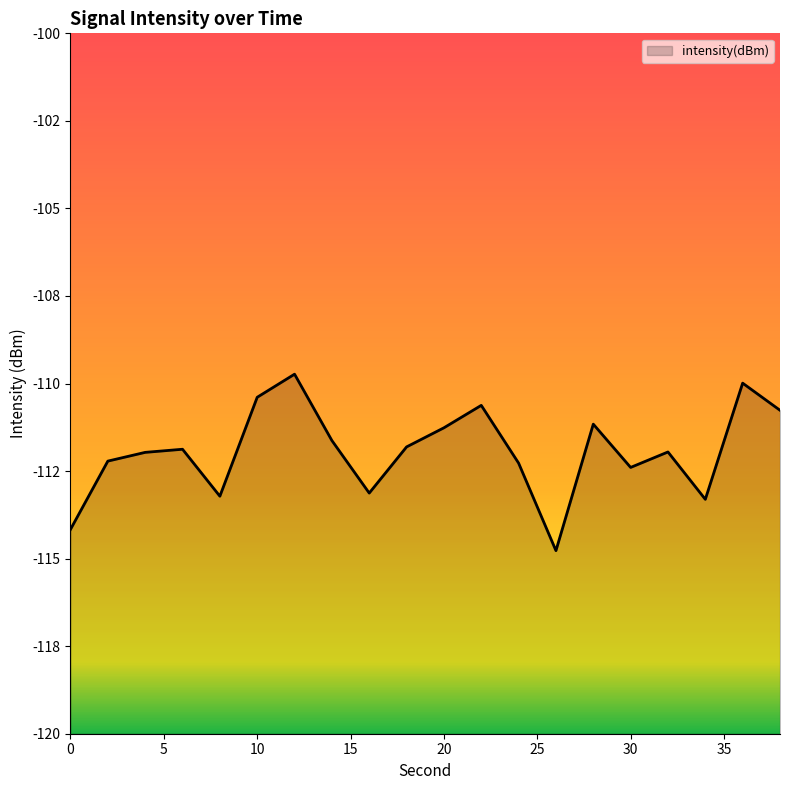

Does the chart have visible grid lines?

No